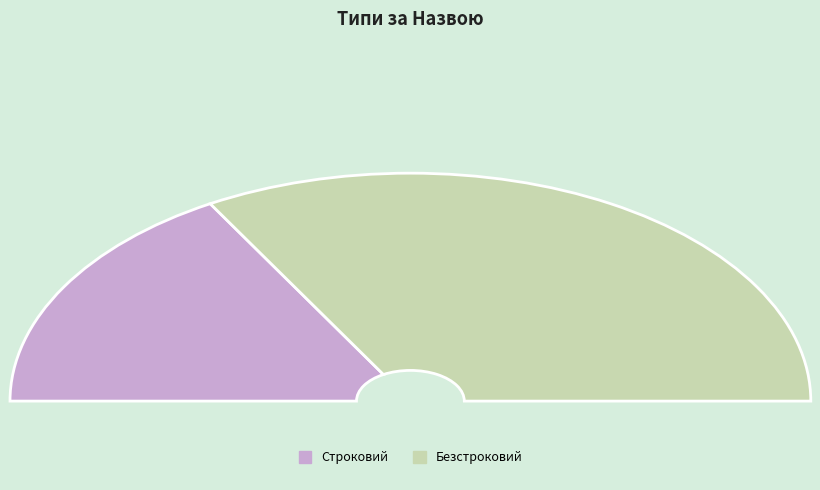

Does Строковий represent more than half of the total?

No